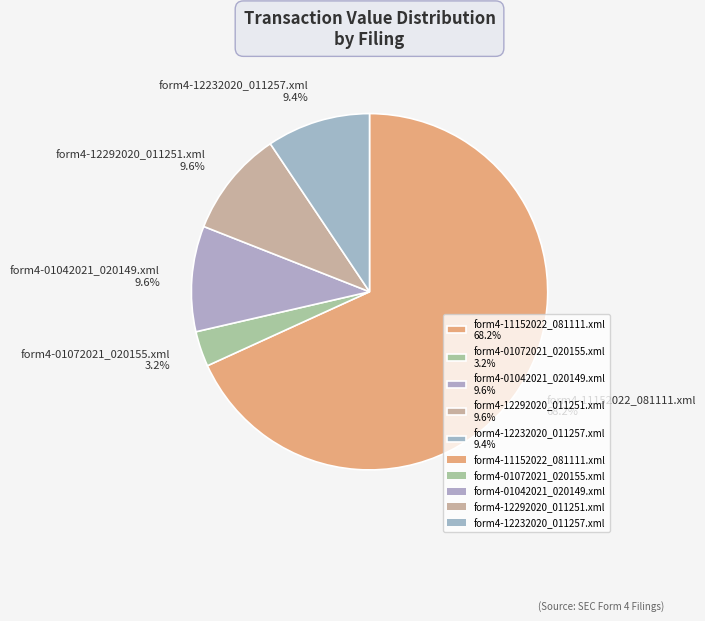

Count the number of slices in the pie.

5